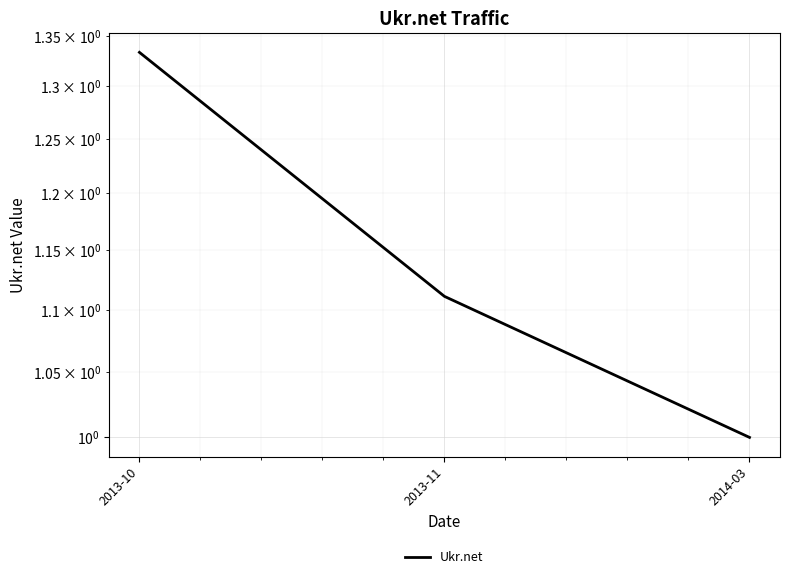

Count the values in the range 1 to 2.

3